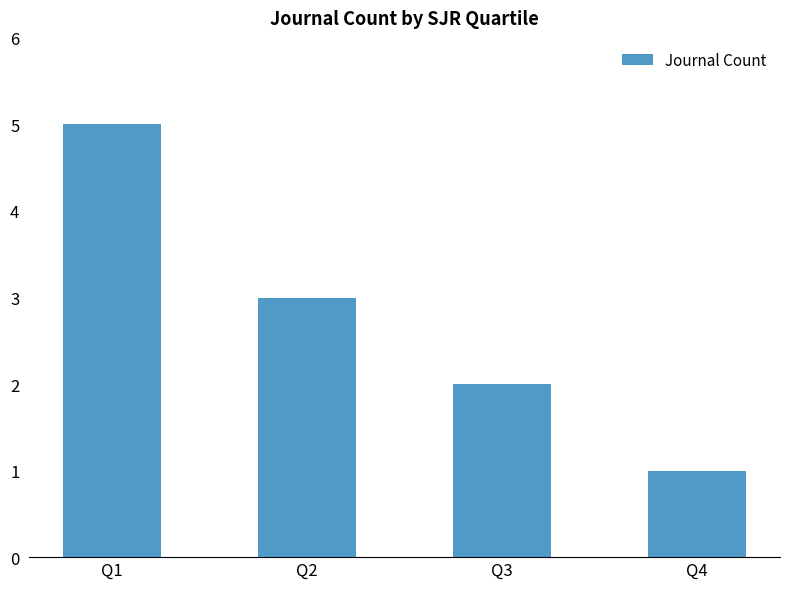

How many data points does each series have?

4